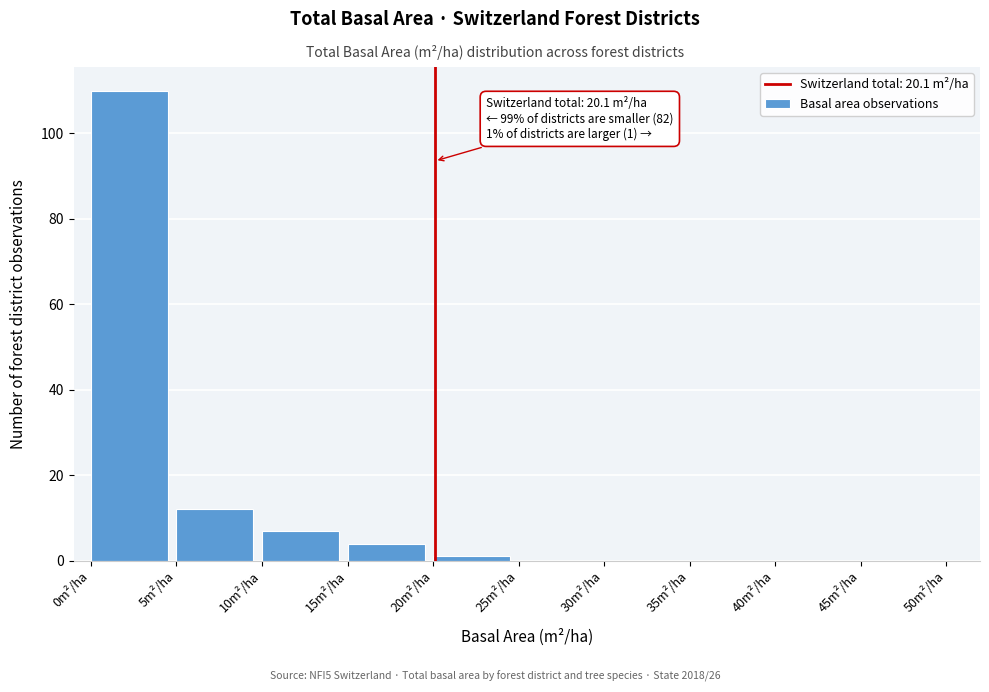

Over which range of the x-axis is the bar tallest?

0 to 5